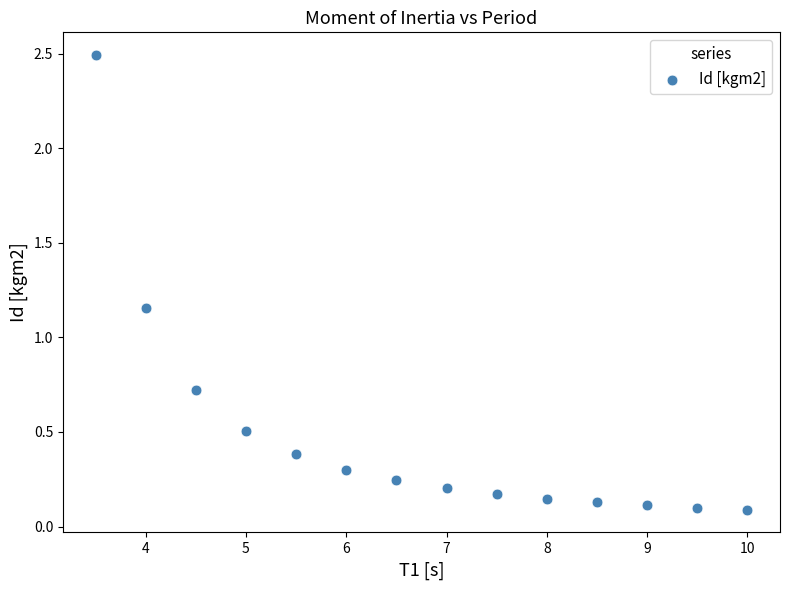

What is the range of X values (max minus min)?

6.5